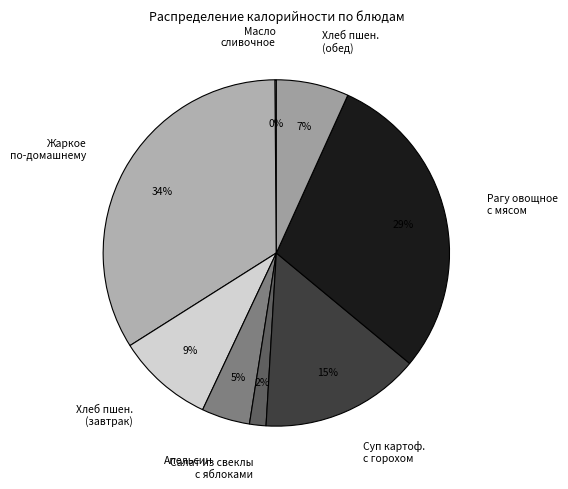

Which category has the biggest portion of the pie?

Жаркое по-домашнему